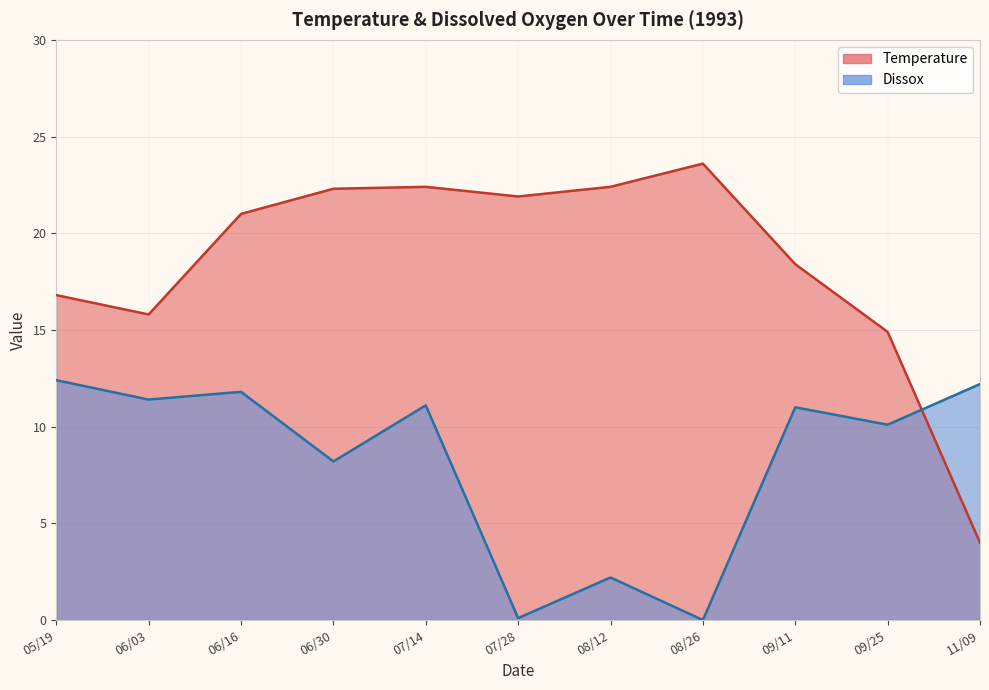

Where do Temperature and Dissox first cross each other?

09/25 and 11/09